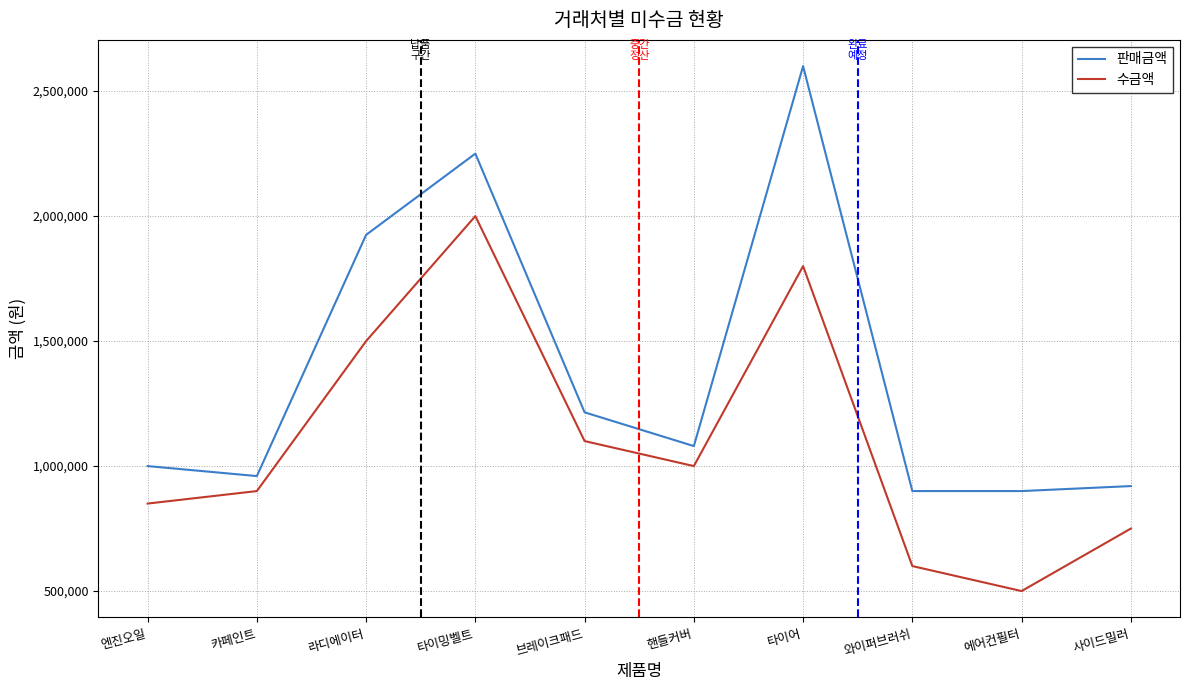

Between 브레이크패드 and 와이퍼브러쉬, which series saw the biggest shift?

수금액